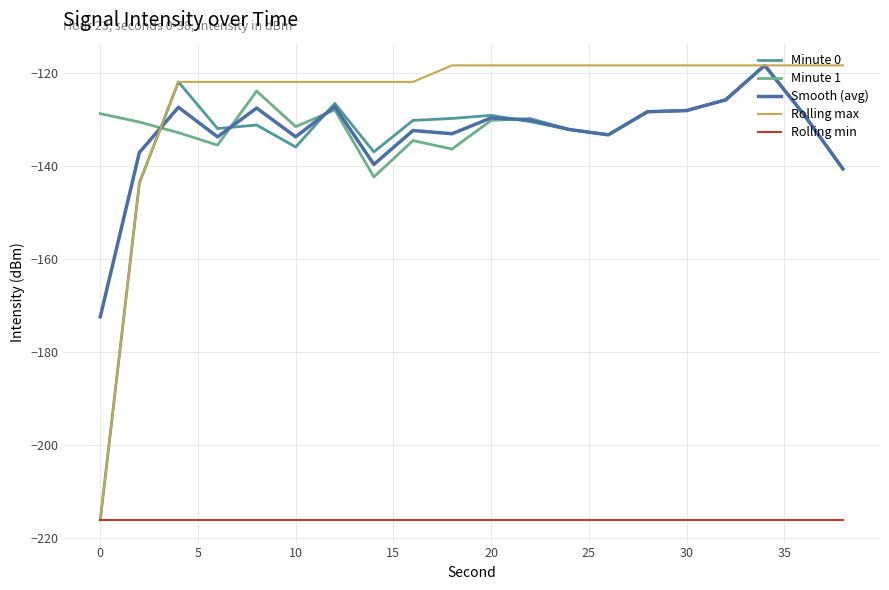

Which series has the largest total across all categories?

Rolling max